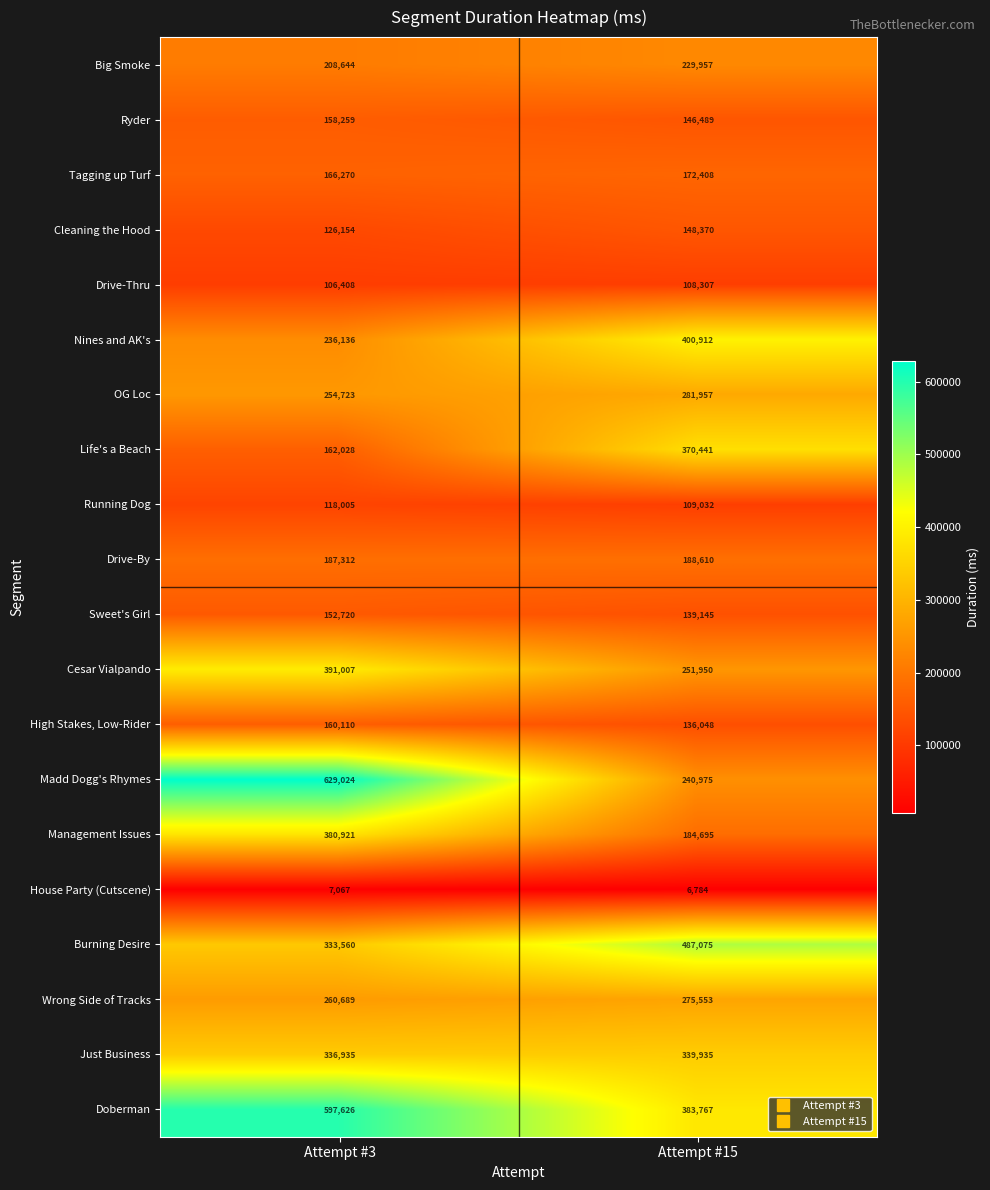

What is the difference between the maximum and minimum values in the Doberman series?

213859